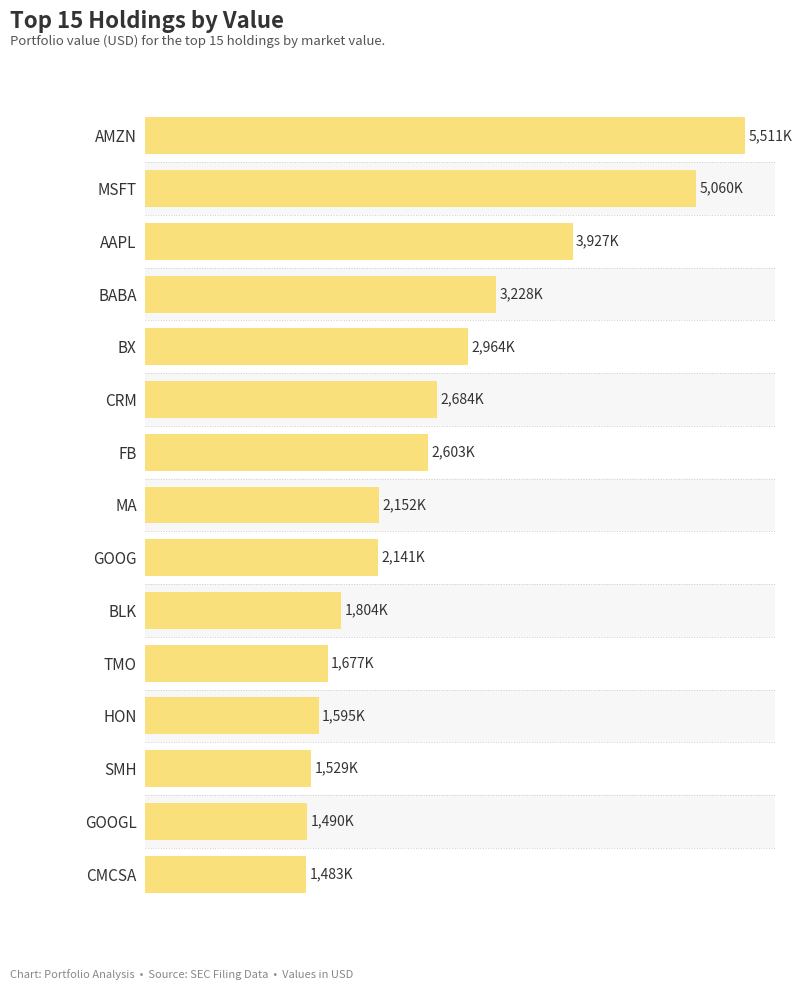

Does the chart contain any negative values?

No